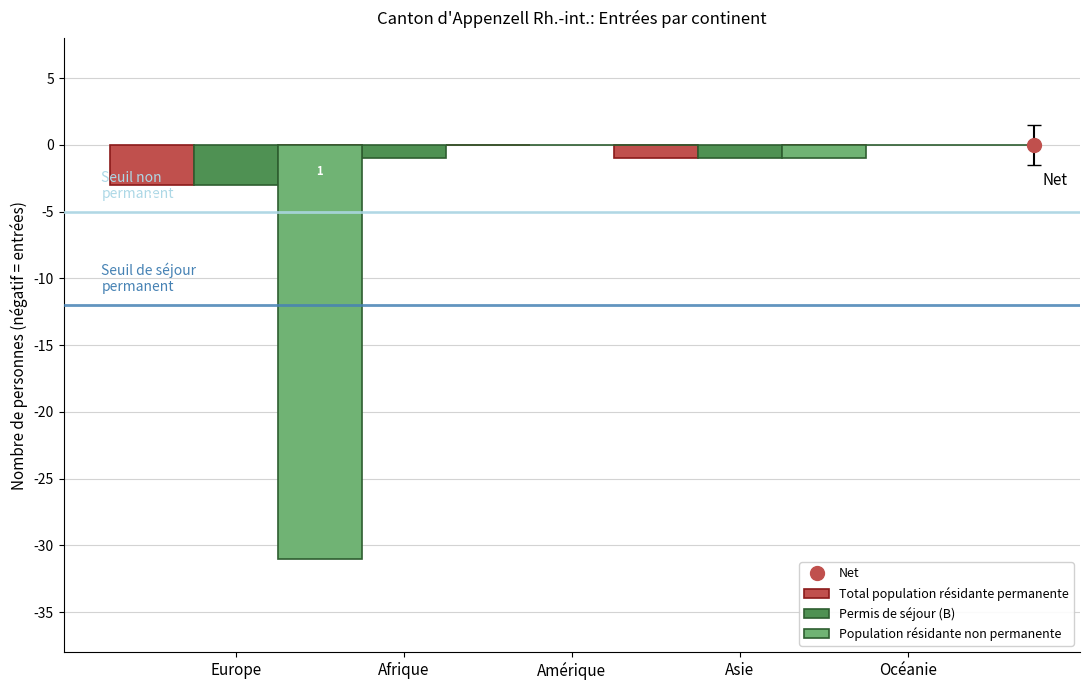

What is the total value across all series at Asie?

-3